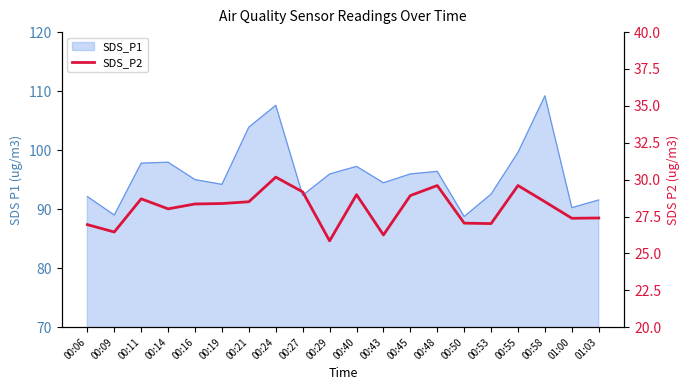

Which label corresponds to the smallest value in the chart?

00:29